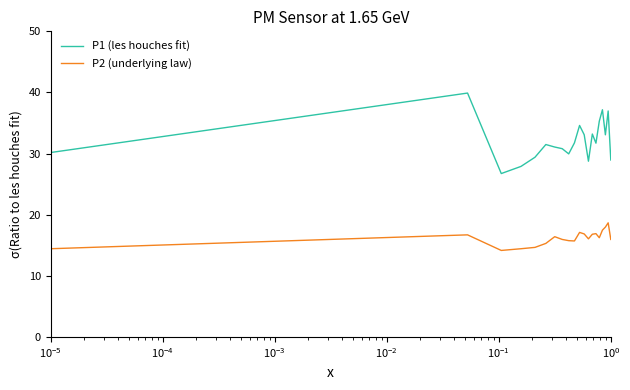

Which series has the largest total across all categories?

P1 (les houches fit)